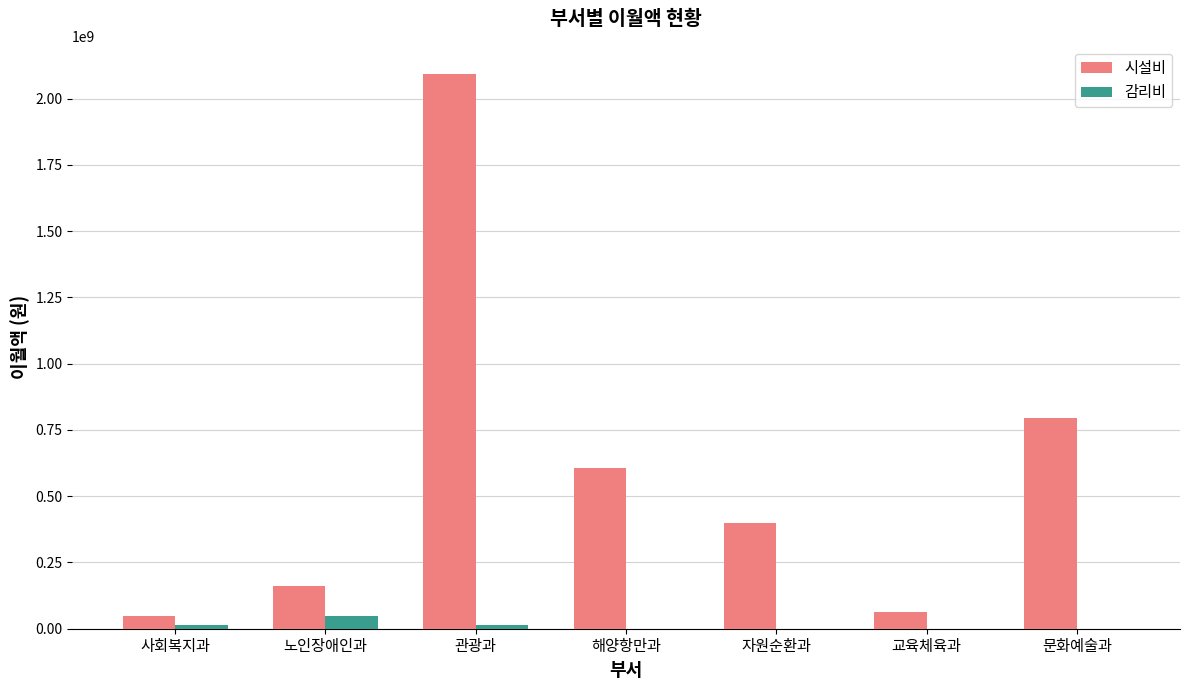

At which label does 시설비 reach its peak?

관광과